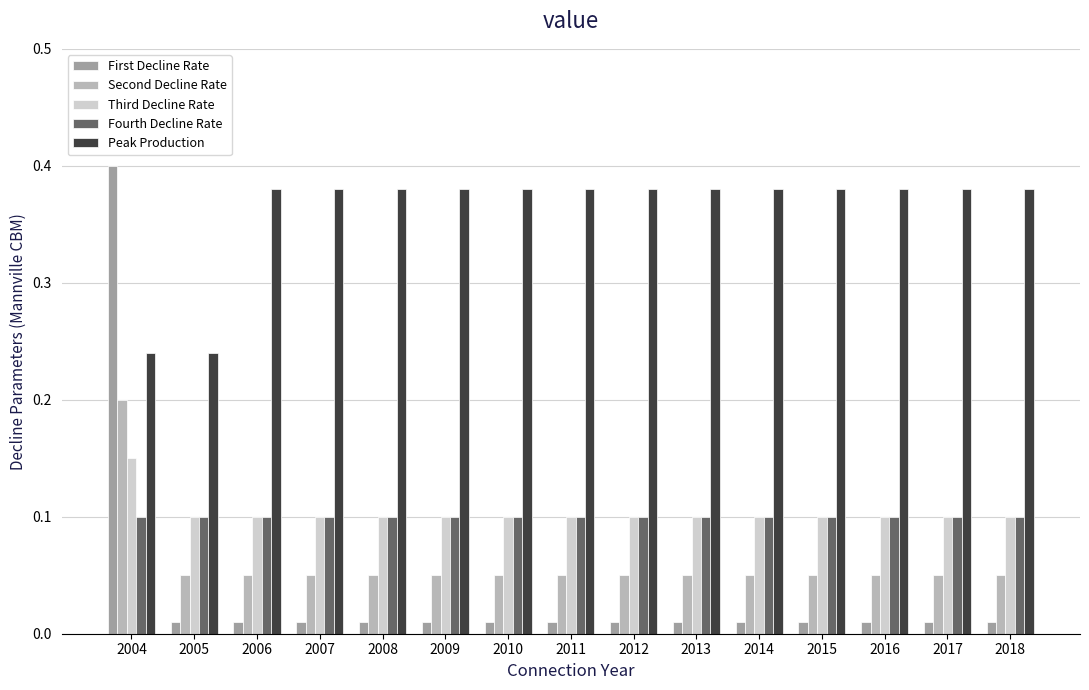

How many bars are there in each group?

5